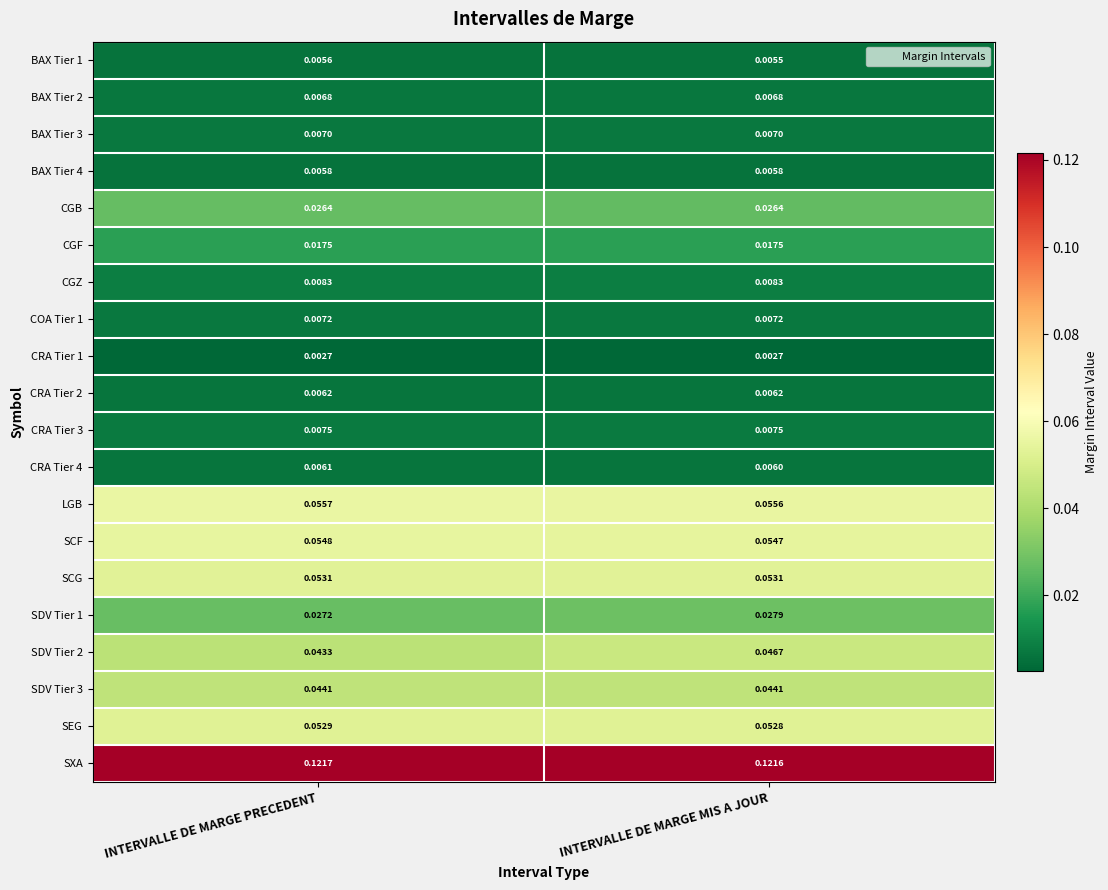

At how many categories does at least one series exceed 0?

2